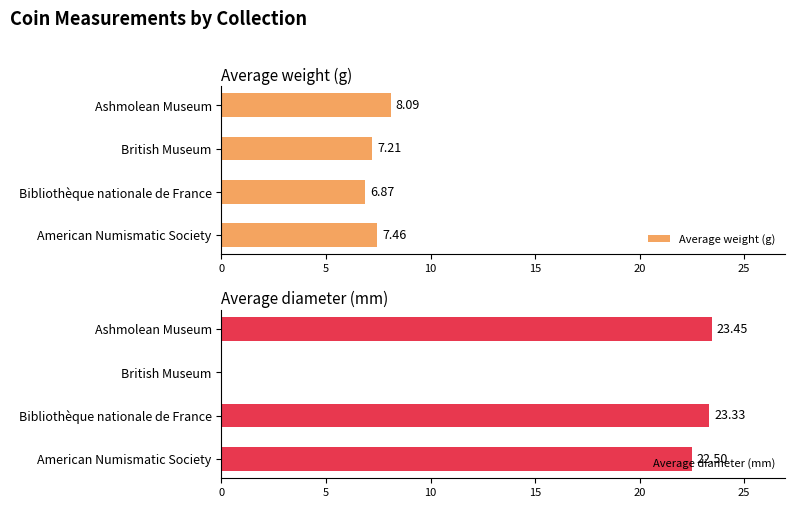

What is the difference between the maximum and second lowest values in the Average diameter (mm) series?

0.9